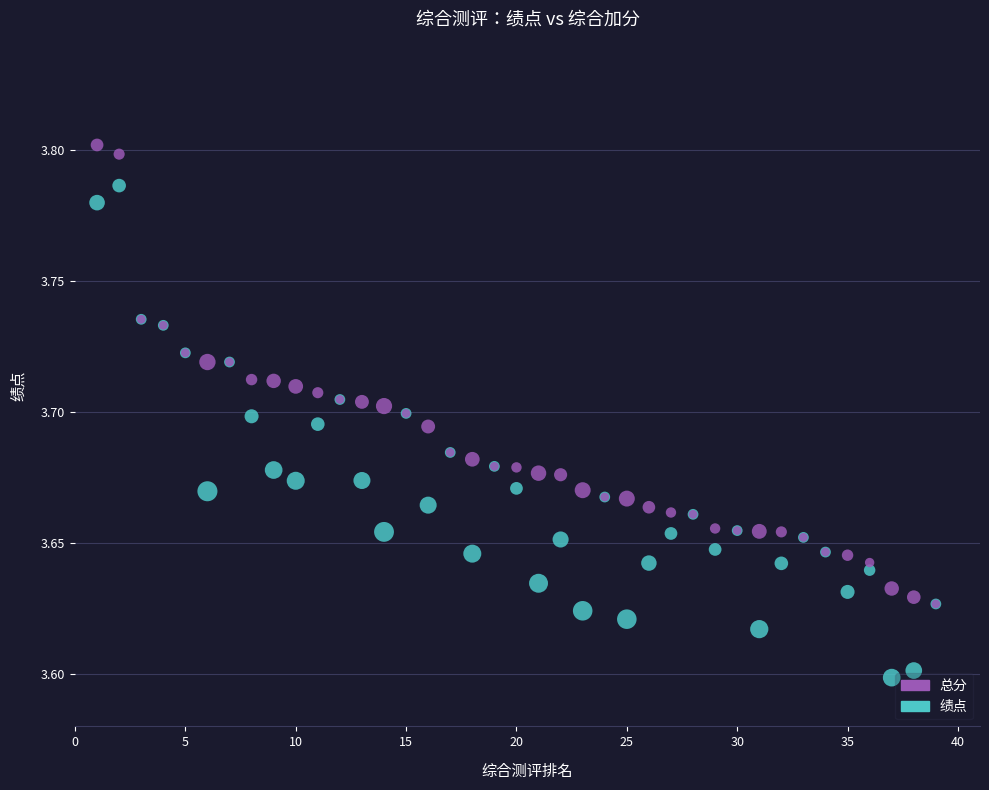

Which series contains the lowest Y value?

绩点